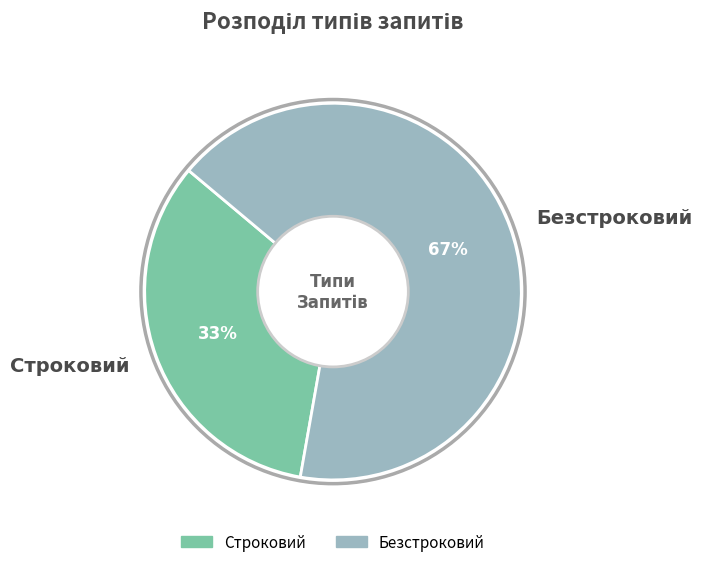

How many slices are in this pie chart?

2